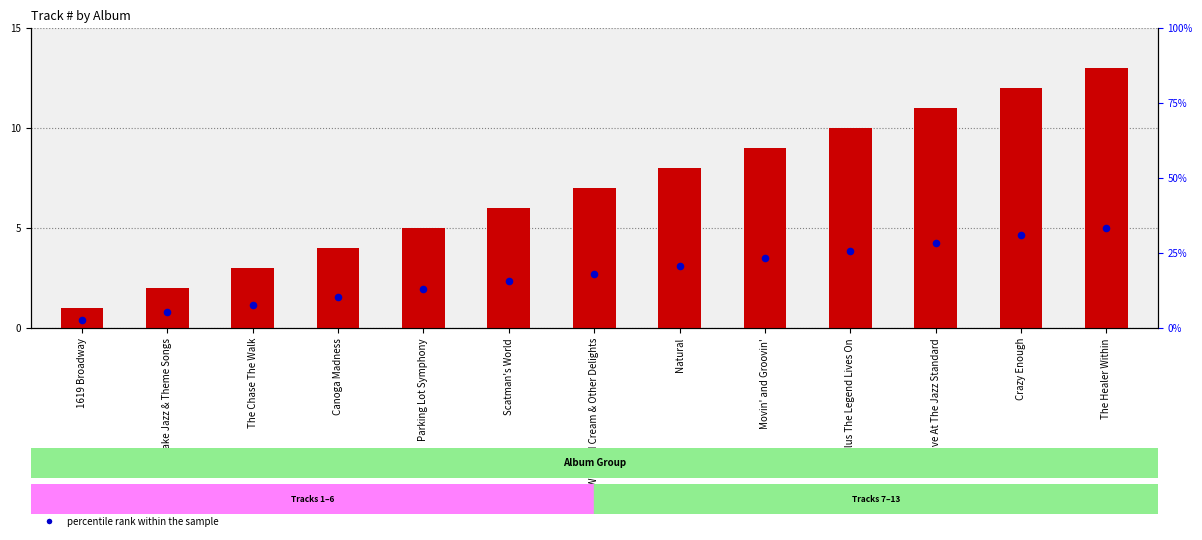

Is the value of percentile rank within the sample at Canoga Madness greater than the value of count at Crazy Enough?

No